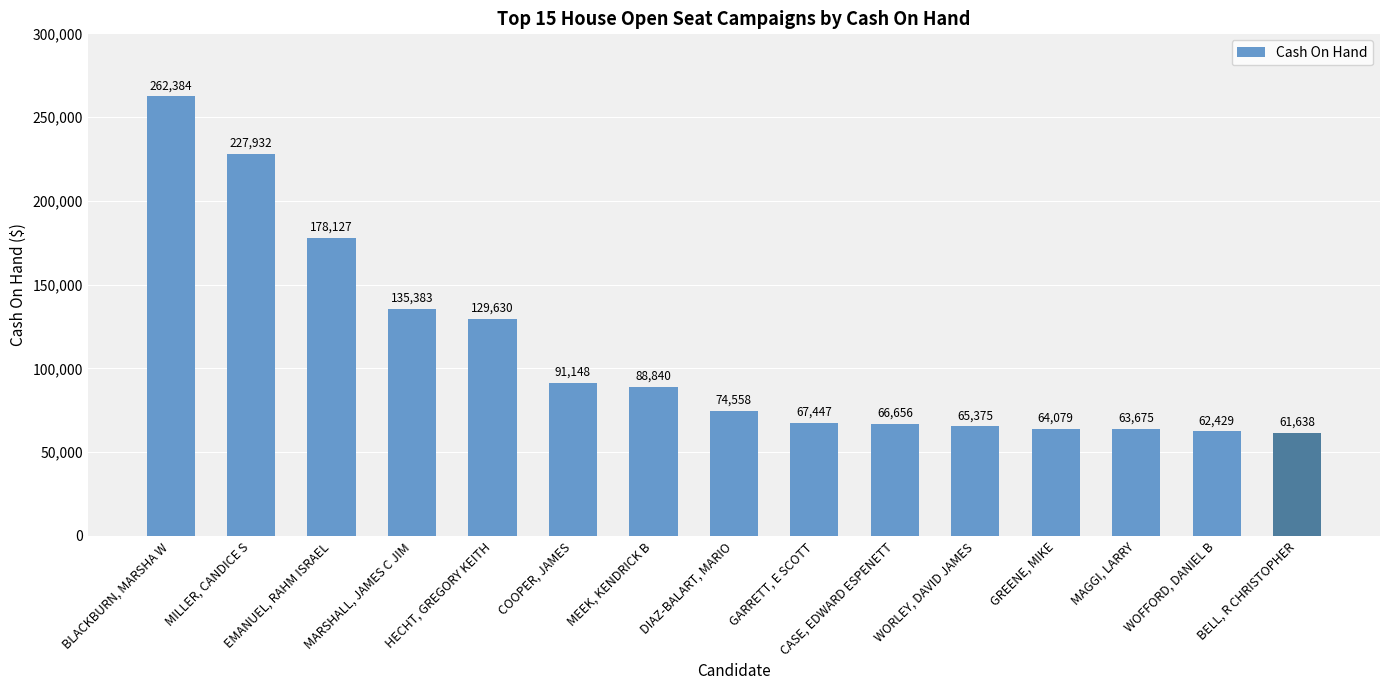

How many bars are there in total?

15